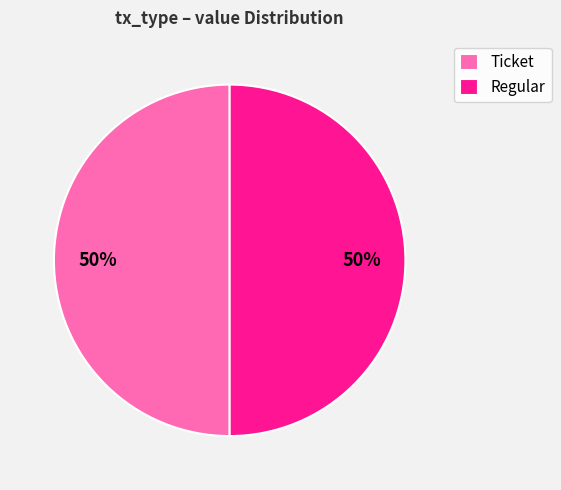

The Regular slice represents 50% of the pie. True or false?

True